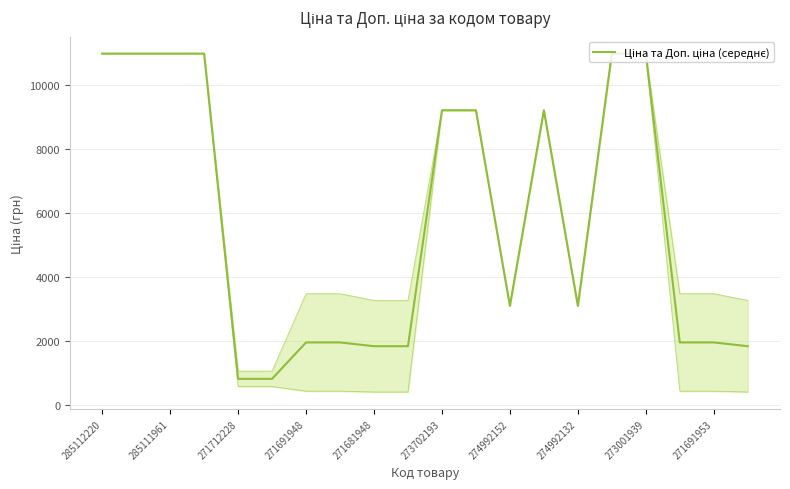

How many lines are shown in the chart?

1